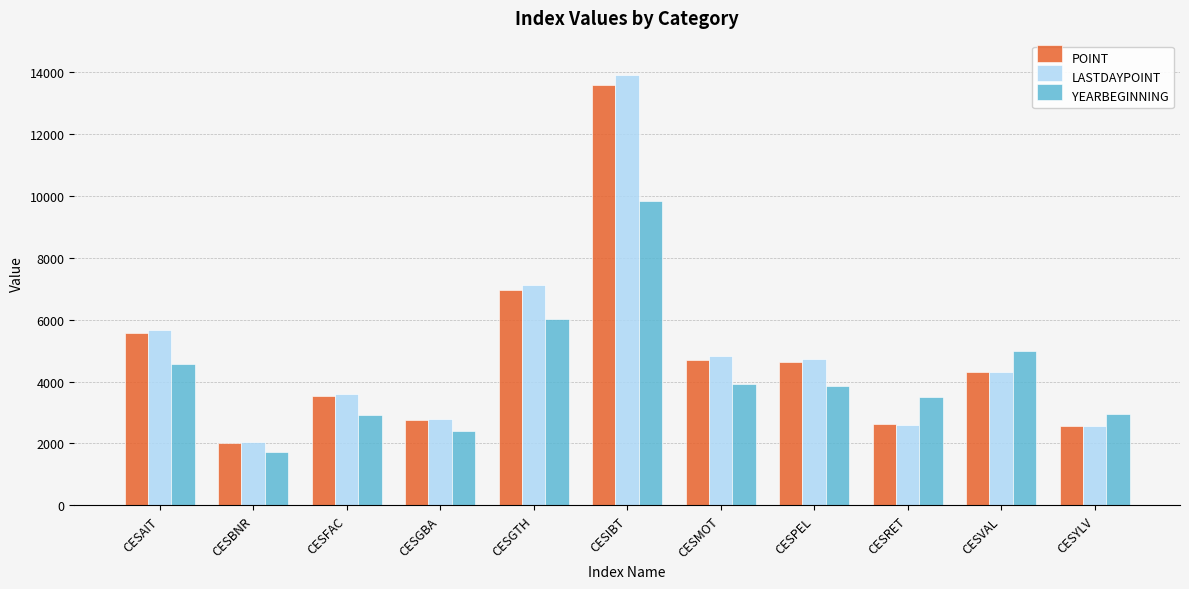

What is the total value across all series at CESMOT?

13449.6